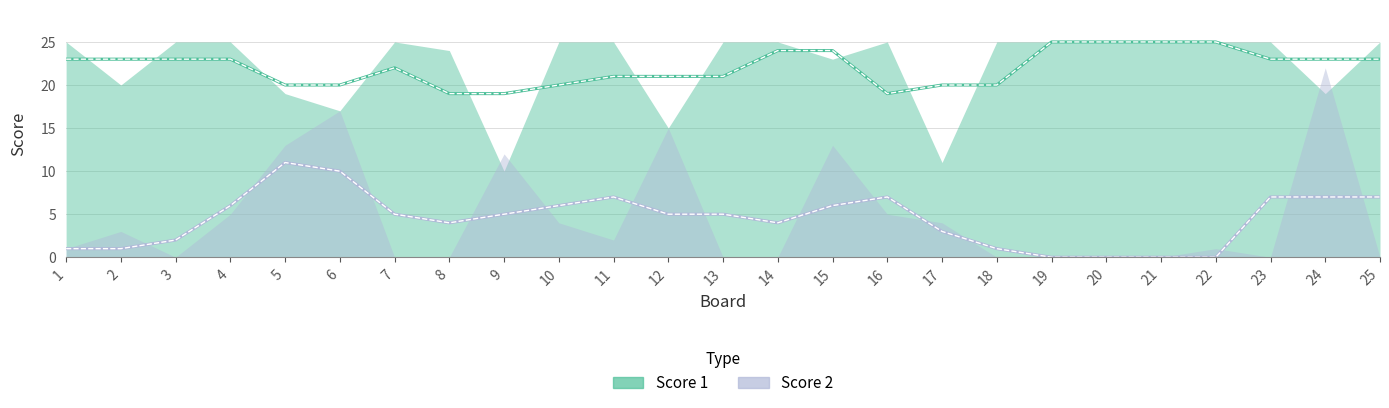

Reading left to right, extract all data points from this chart.

Score 1: 25	20	25	25	19	17	25	24	10	25	25	15	25	25	23	25	11	25	25	25	25	25	25	19	25
Score 2: 1	3	0	5	13	17	0	0	12	4	2	15	0	0	13	5	4	0	0	0	0	1	0	22	0